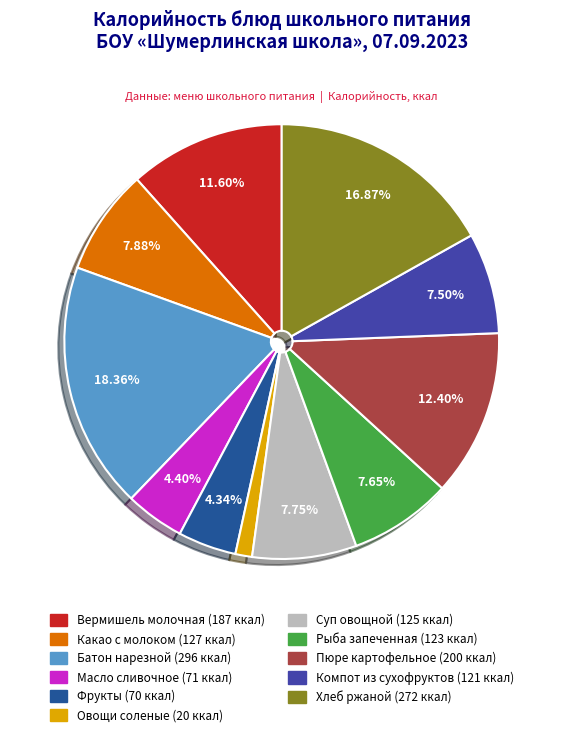

How many slices are in this pie chart?

11